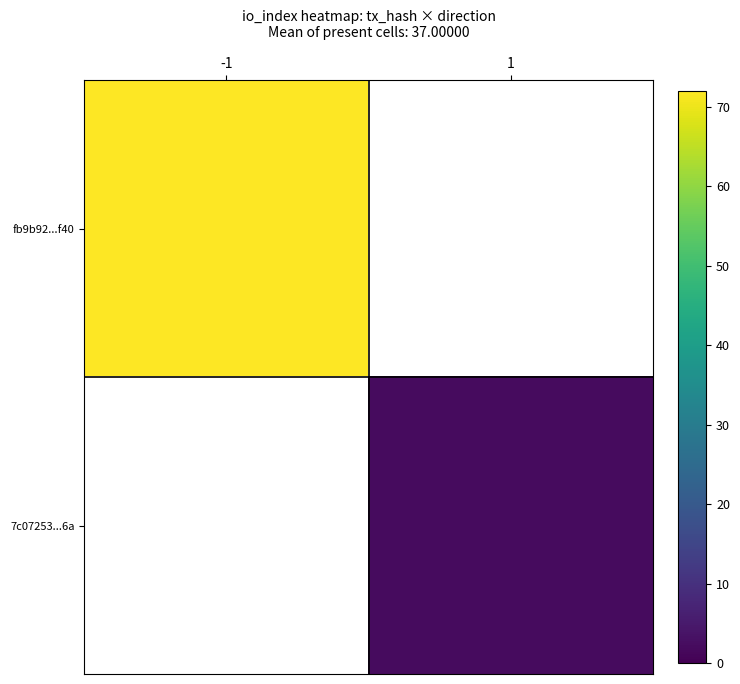

Rank the series at 1 from lowest to highest value.

fb9b92...f40, 7c07253...6a